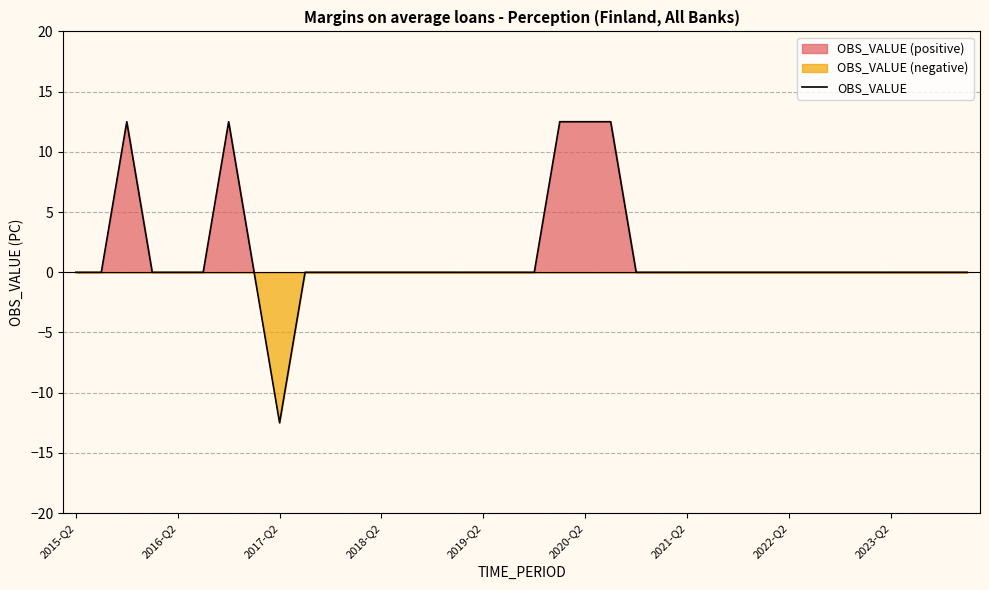

The value of OBS_VALUE at 2018-Q2 is 16.9. True or false?

False